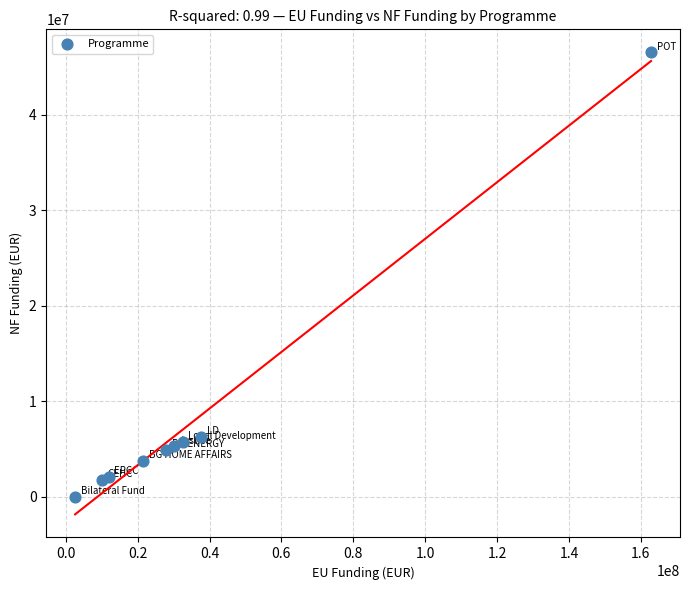

What is the range of X values (max minus min)?

160253769.5